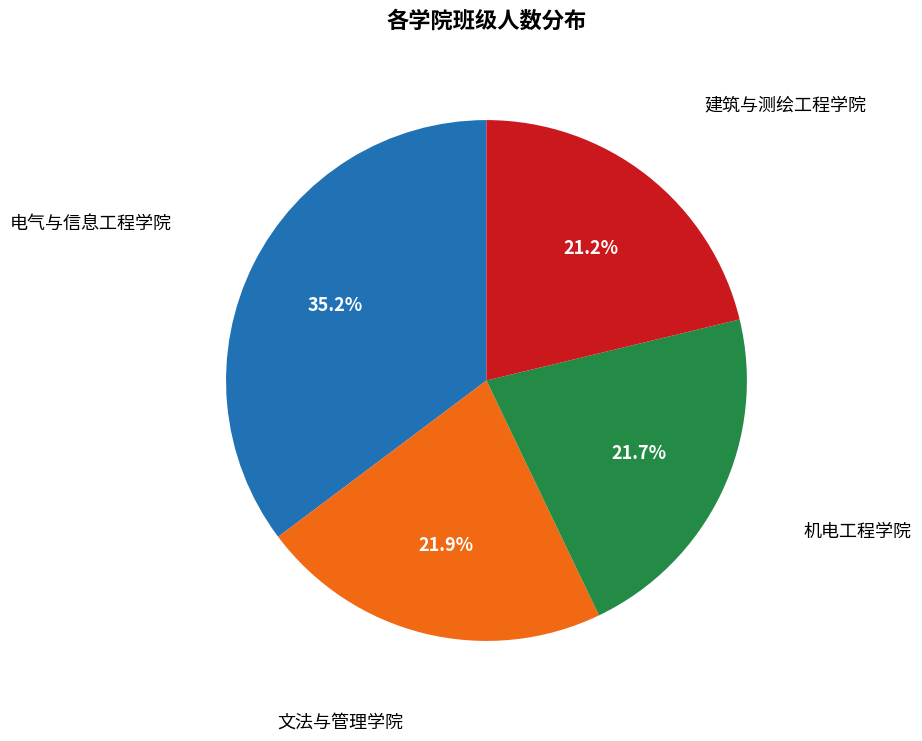

Is there any slice that represents more than half of the pie?

No